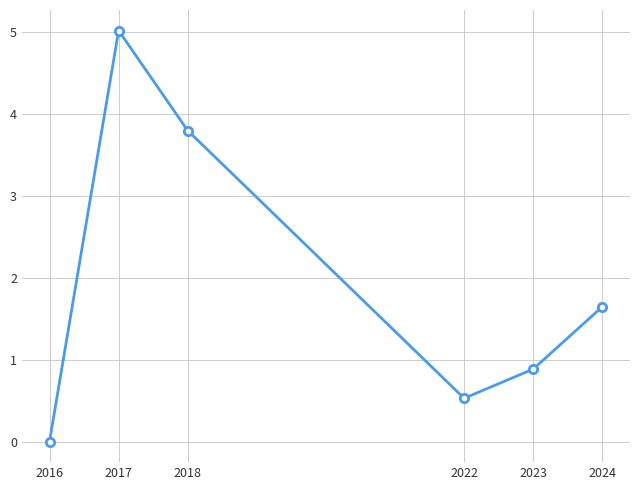

How many data points are less than 1?

3